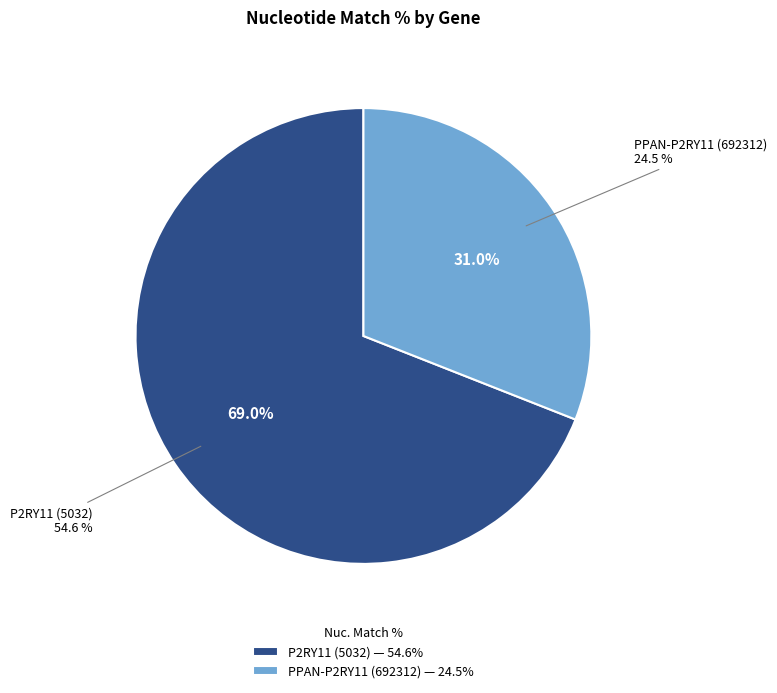

To the nearest percent, what is the difference between the largest and smallest slice percentages?

38%